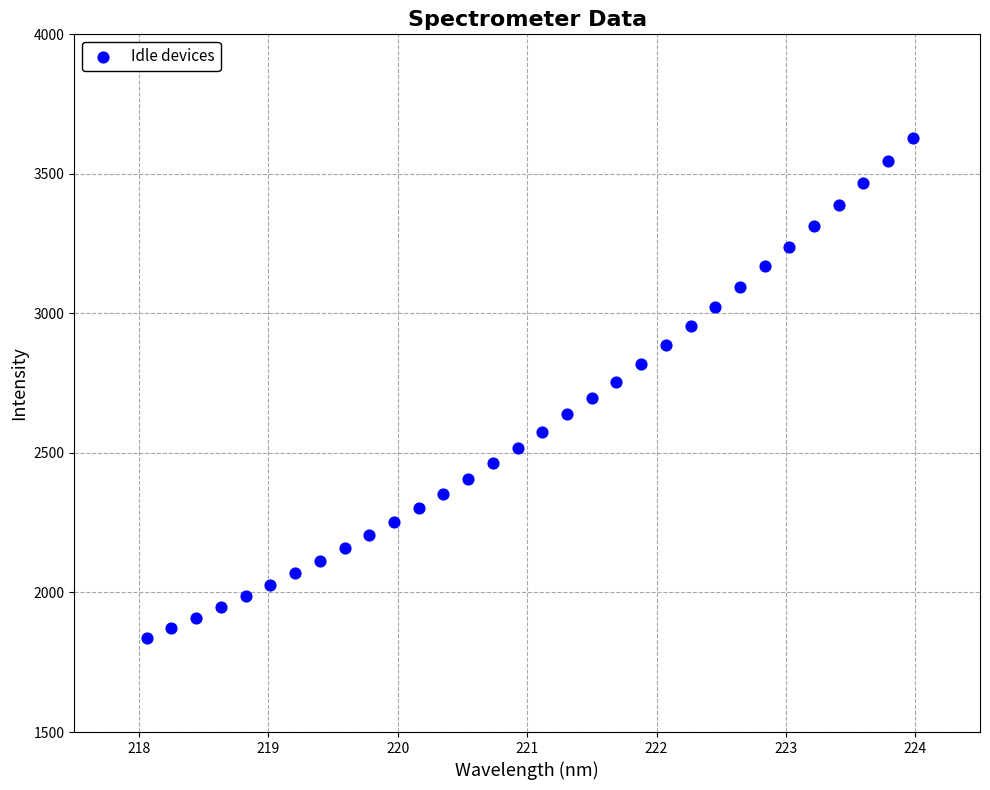

What is the range of Y values (max minus min)?

1791.5